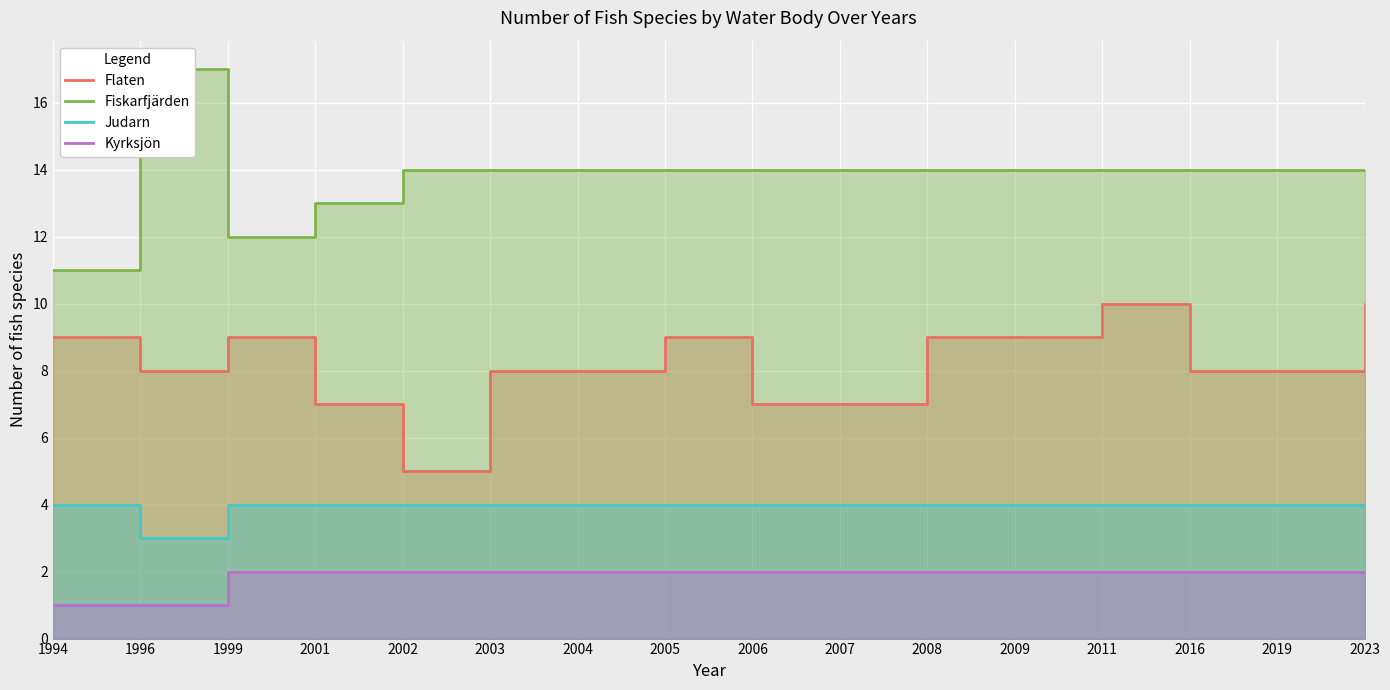

Which series changed the most between 2011 and 2023?

Flaten